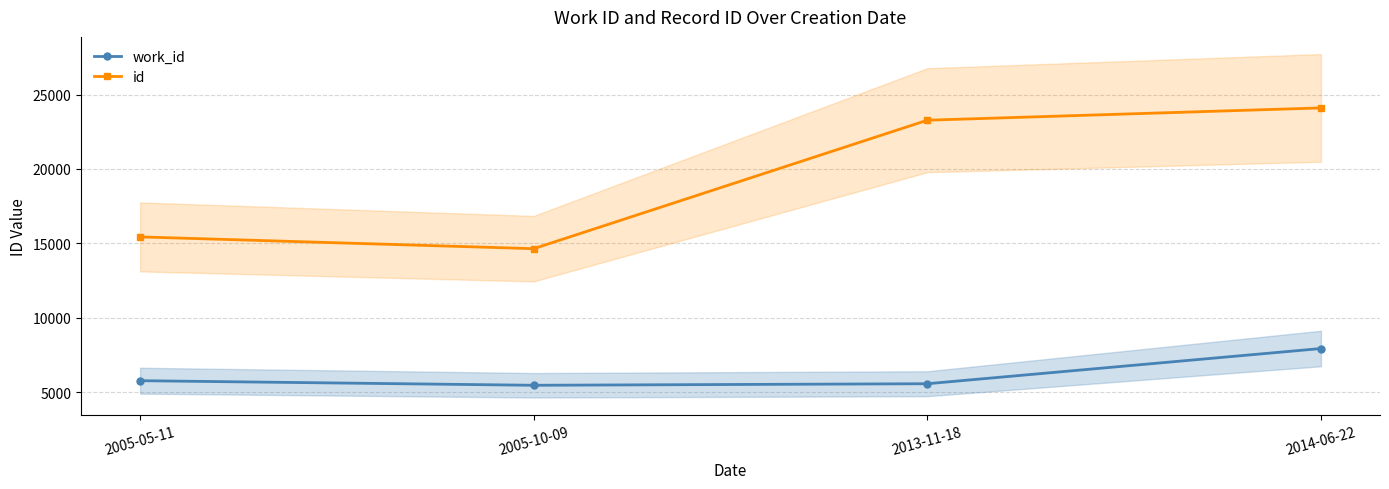

At which category does id reach its first local valley?

2005-10-09